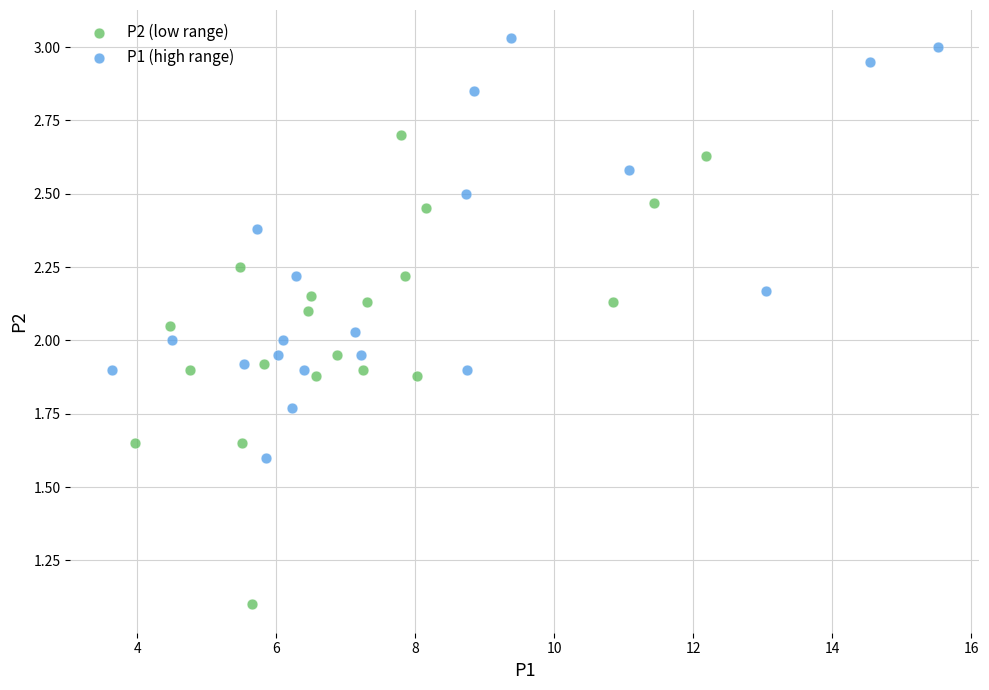

Which series contains the highest Y value?

P1 (high range)